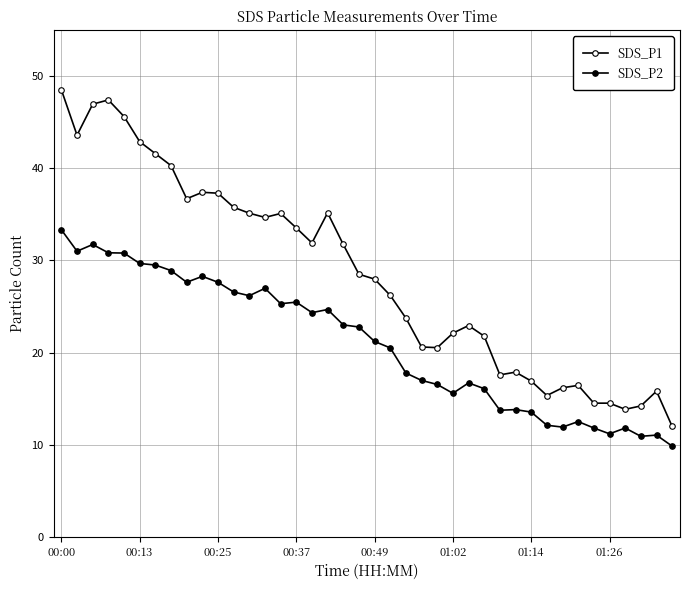

How many distinct data groups are displayed?

2